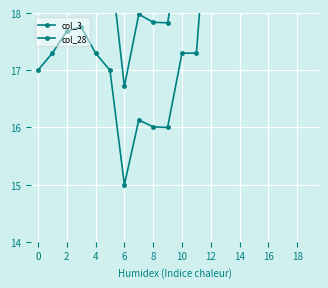

At which category is the sum across all series the highest?

18